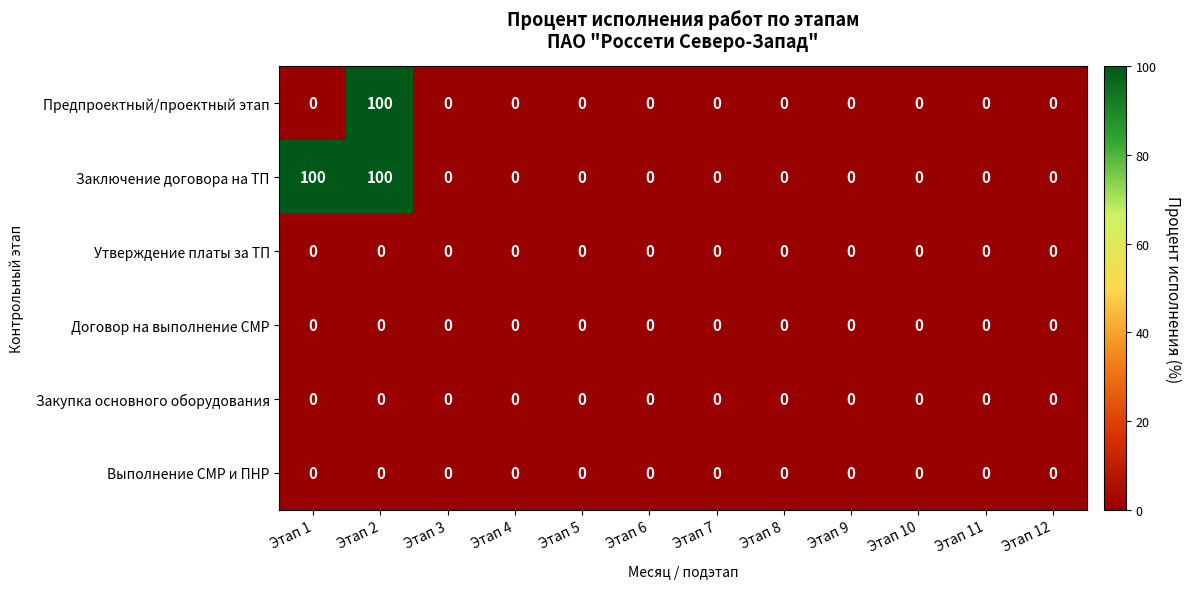

Which series has the largest total across all categories?

Заключение договора на ТП